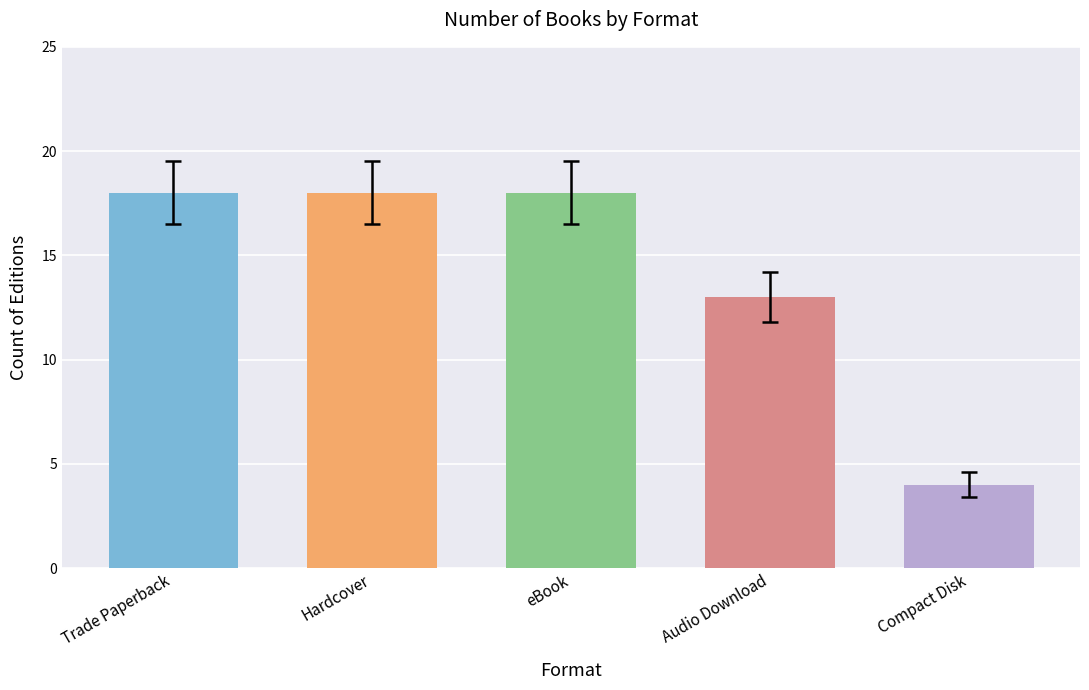

How many bars are there in total?

5